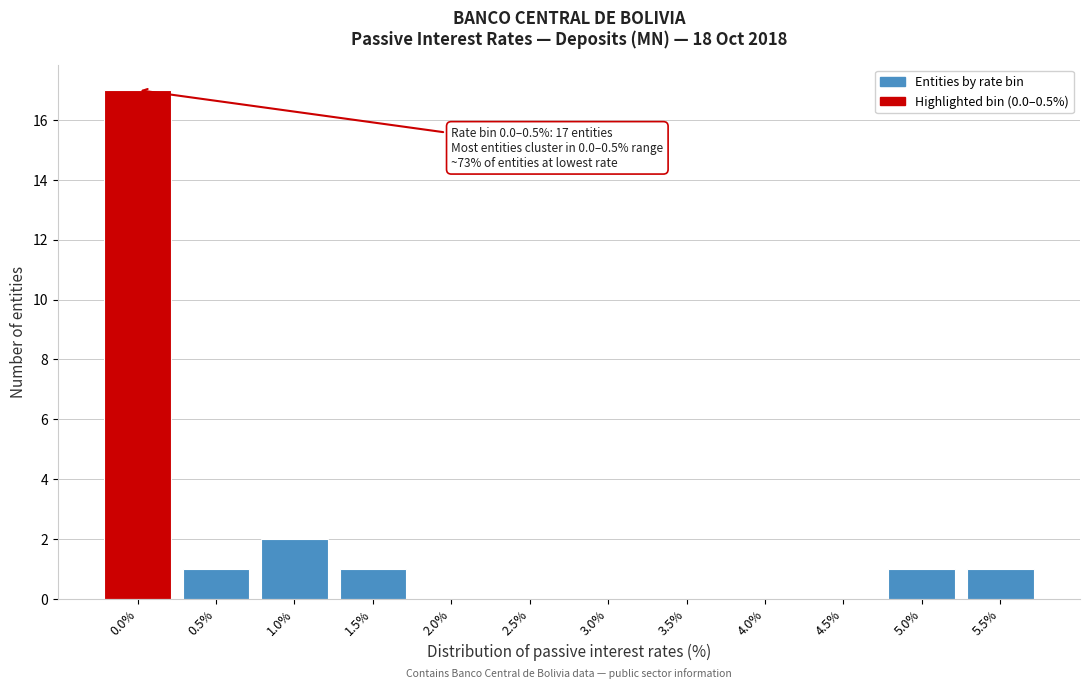

Reading left to right, extract all data points from this chart.

0.0%=17	0.5%=1	1.0%=2	1.5%=1	2.0%=0	2.5%=0	3.0%=0	3.5%=0	4.0%=0	4.5%=0	5.0%=1	5.5%=1